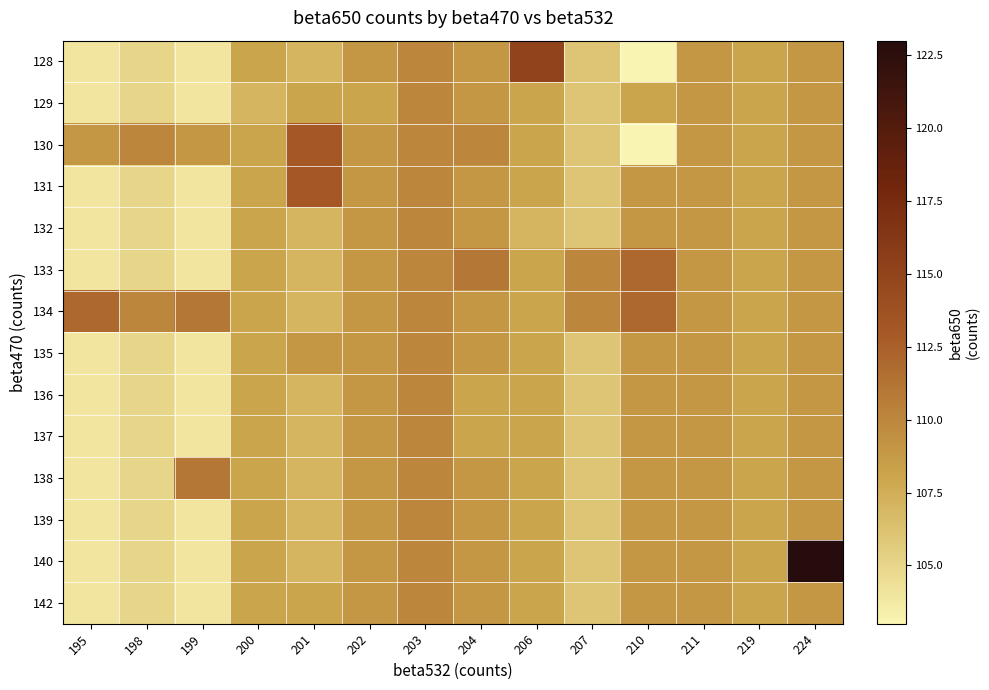

Count the number of data series in this chart.

14